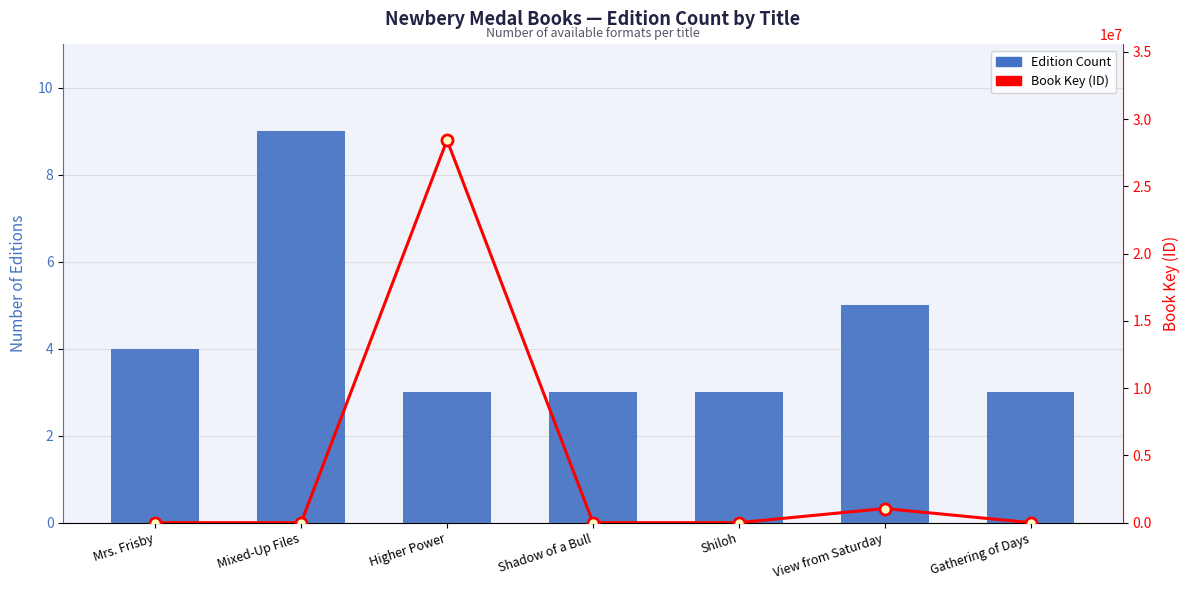

What is the difference between the Book Key (ID) values at Gathering of Days and View from Saturday?

1050081